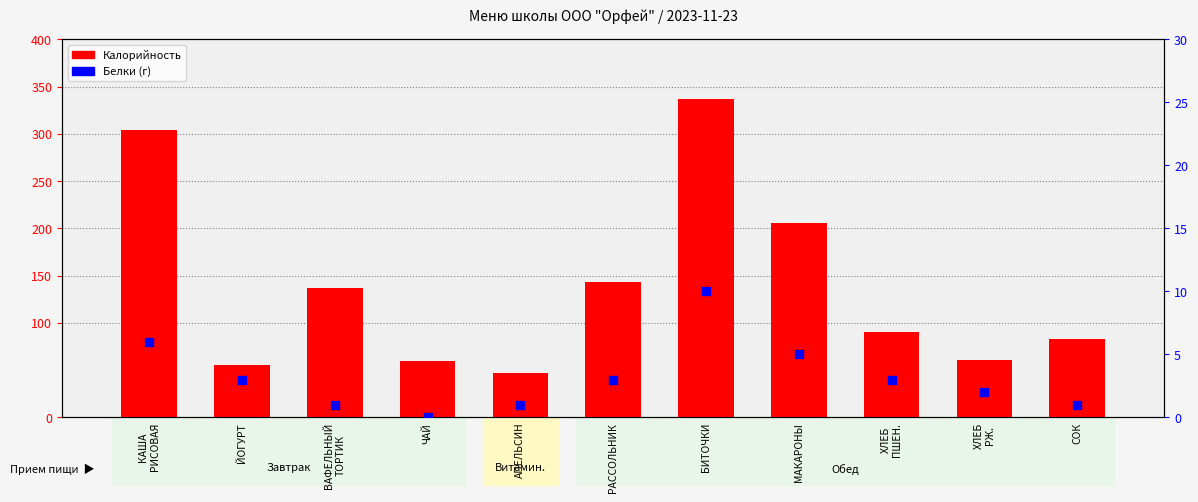

Which series reaches the minimum Y coordinate?

Белки